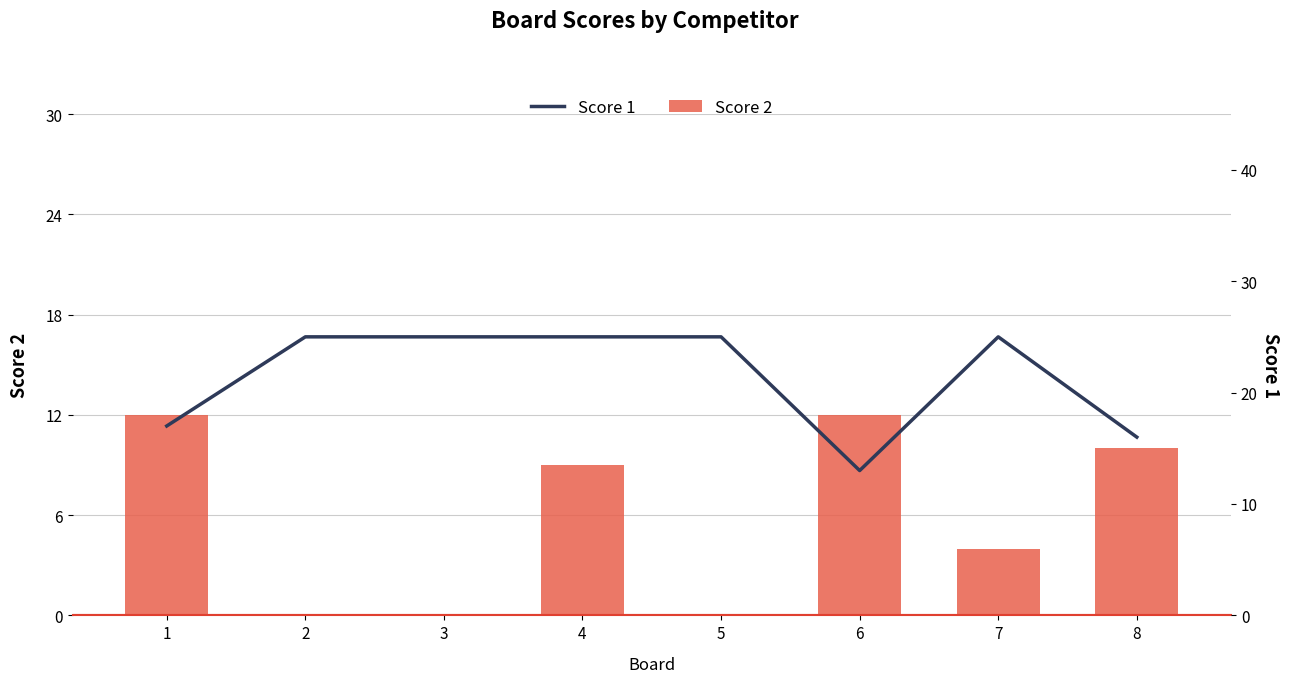

Reading right to left, what are all the values shown in this chart?

Score 2: 10	4	12	0	9	0	0	12
Score 1: 16	25	13	25	25	25	25	17